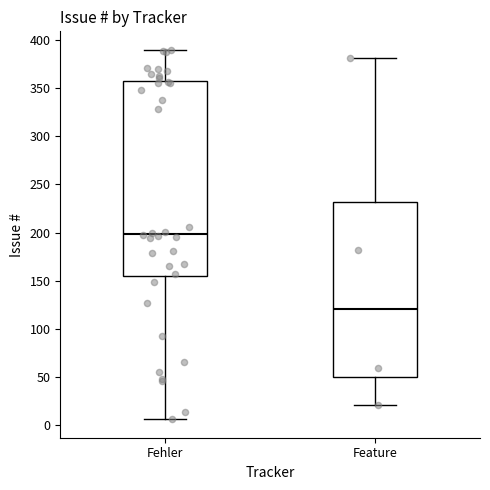

Where is the upper edge of the box for Fehler on the y-axis? The values are not printed on the chart, so give them approximately, as read against the axis.

360